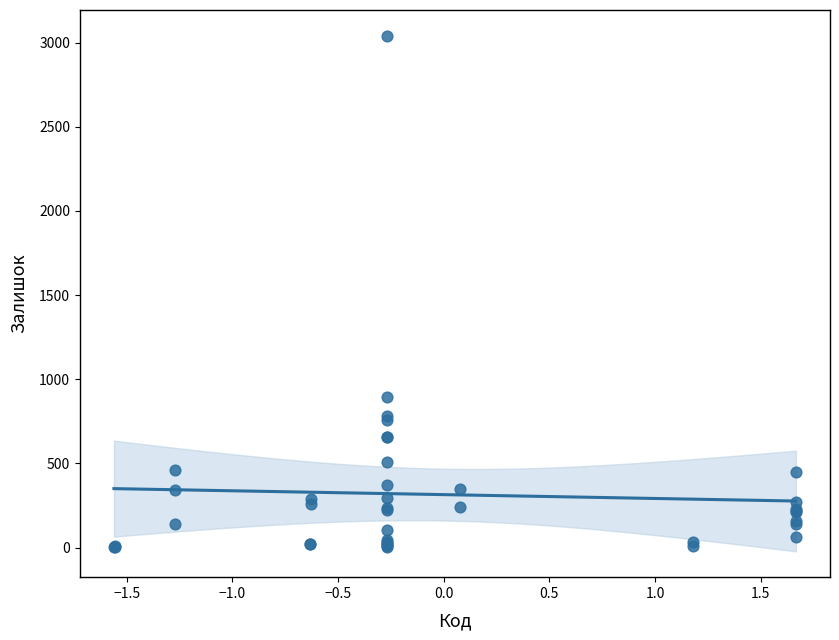

What Y value in the scatter plot is closest to 1521?

894